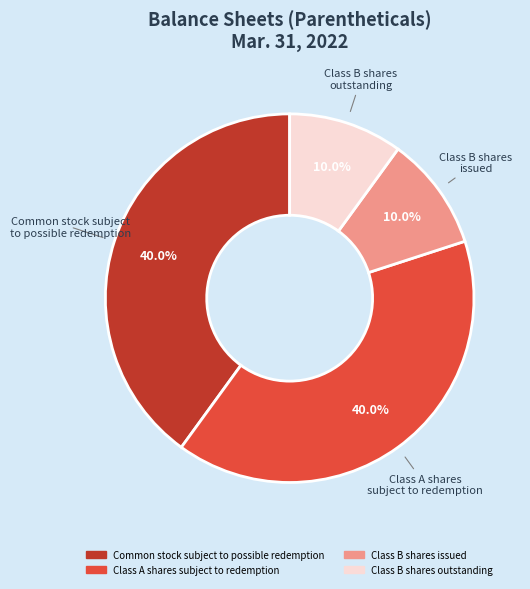

Is there any slice that represents more than half of the pie?

No